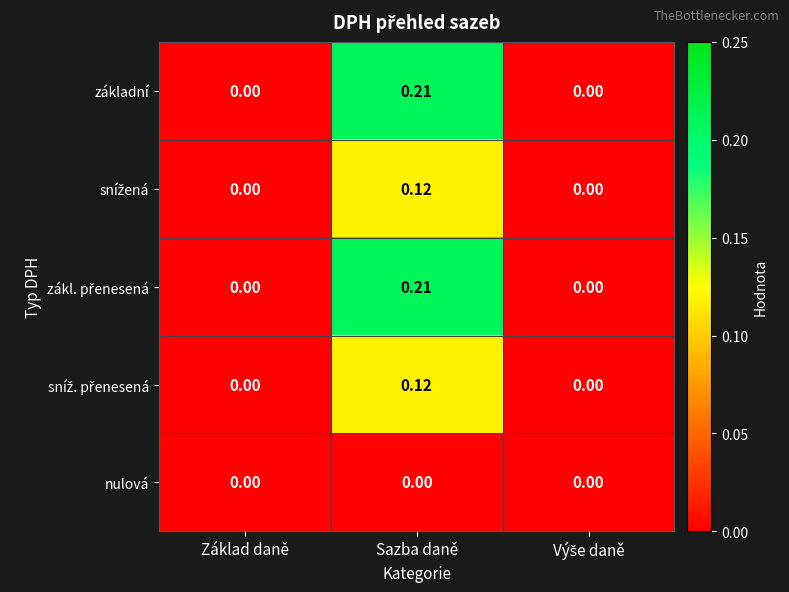

At which category is the sum across all series the highest?

Sazba daně